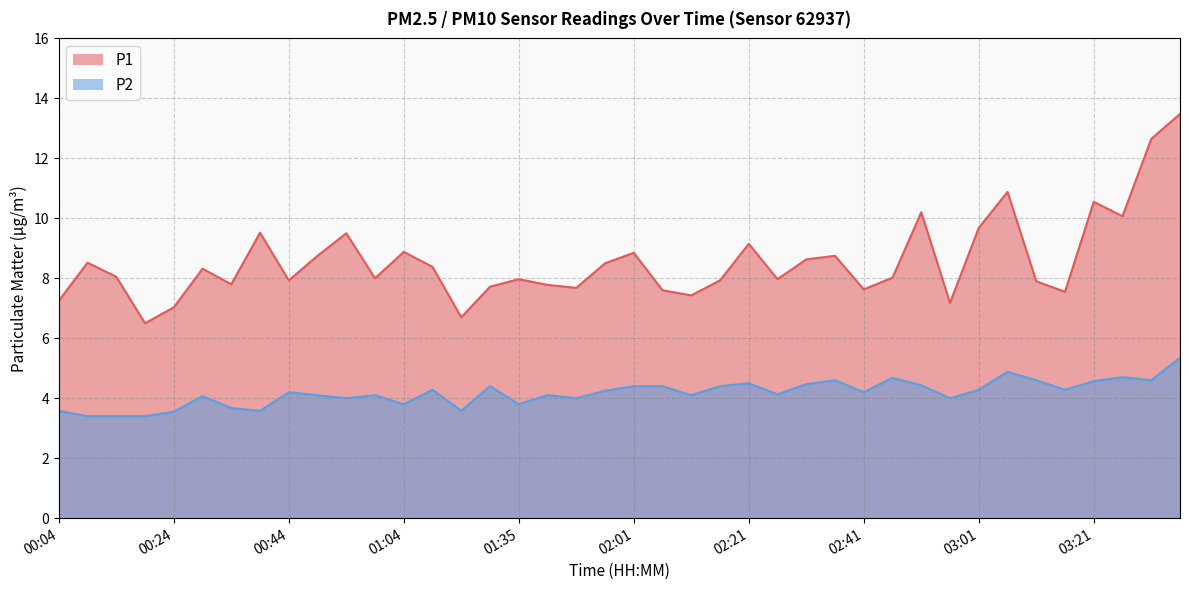

What is the total value across all series at 00:04?

10.8